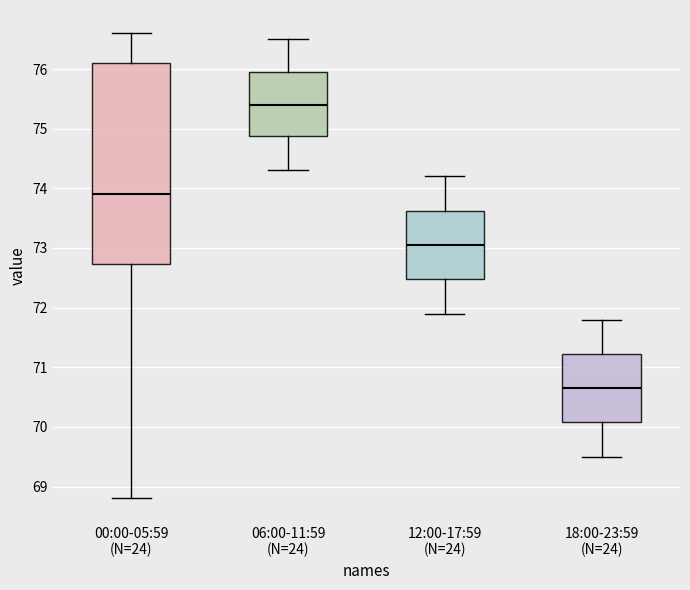

Reading left to right, read every box against the y-axis: the position of its median line, the range the box covers, and the ends of its whiskers. The values are not printed on the chart, so give them approximately, as read against the axis.

00:00-05:59 (N=24): median 73.9, box 72.7 to 76.1, whiskers 68.8 to 76.6
06:00-11:59 (N=24): median 75.4, box 74.9 to 76.0, whiskers 74.3 to 76.5
12:00-17:59 (N=24): median 73.1, box 72.5 to 73.6, whiskers 71.9 to 74.2
18:00-23:59 (N=24): median 70.7, box 70.1 to 71.2, whiskers 69.5 to 71.8